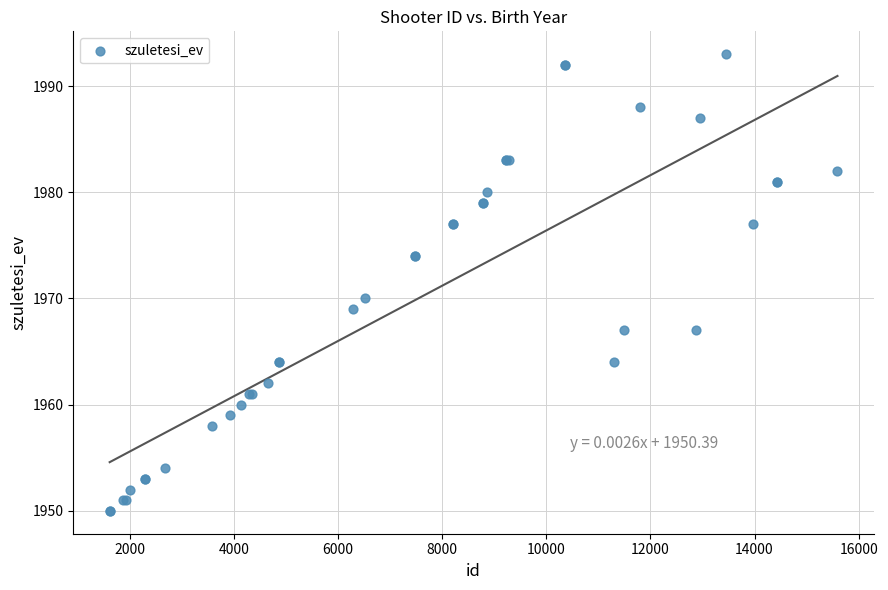

What Y value in the scatter plot is closest to 1971?

1970